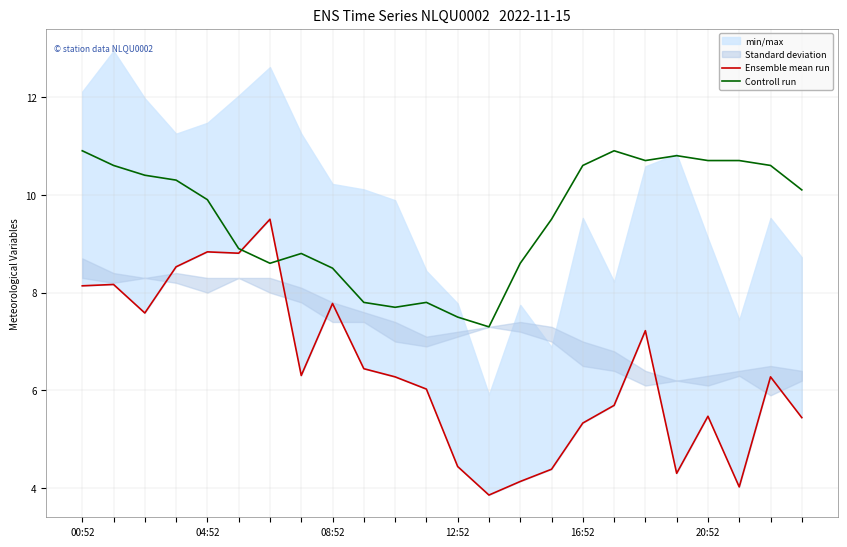

The value of Ensemble mean run at 11 is 1.9. True or false?

False